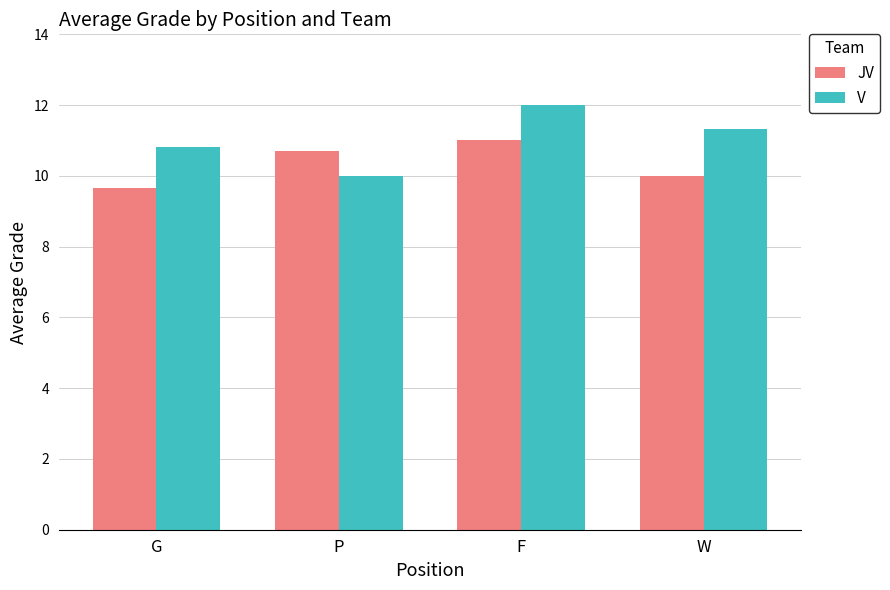

What is the label of the 1st bar from the left?

G